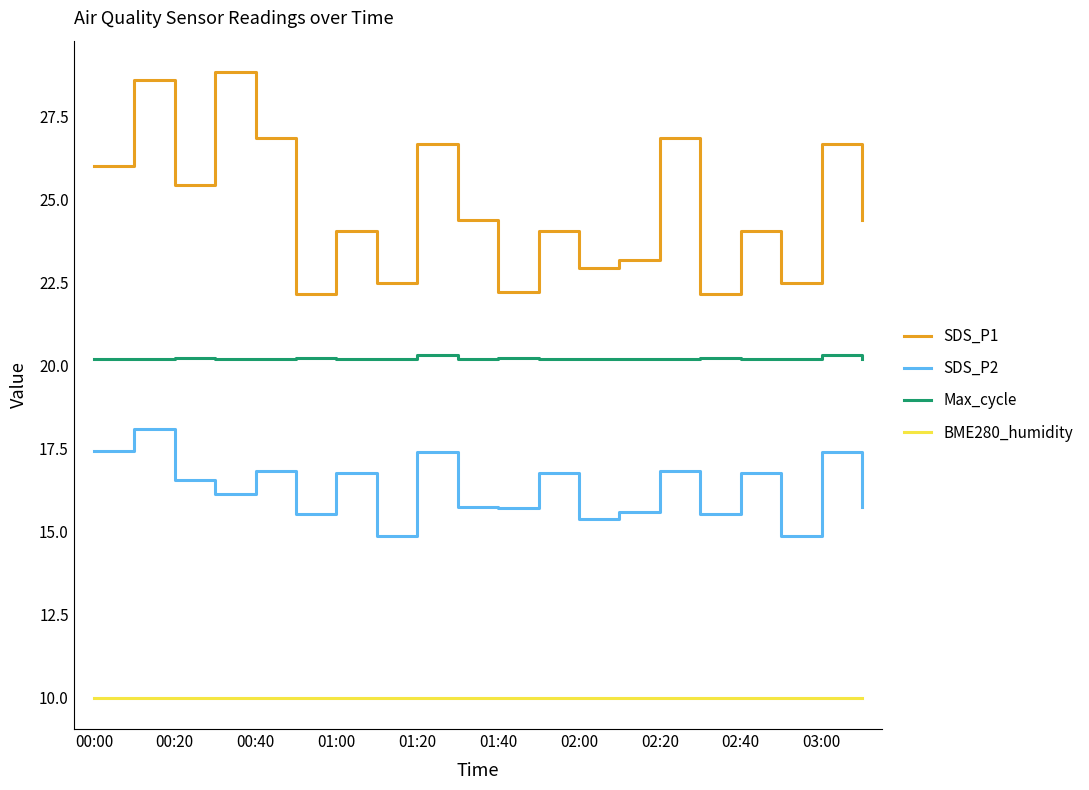

What is the smallest value displayed?

10.0